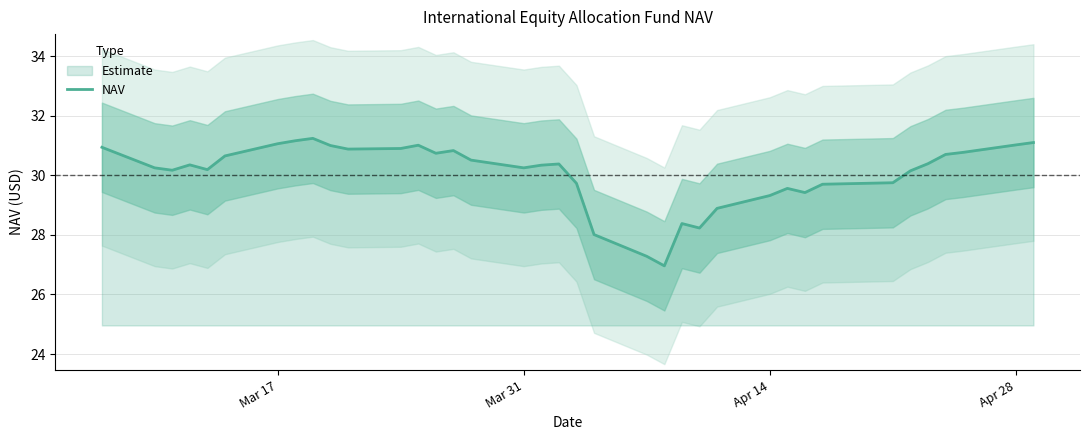

What is the average value?

30.1